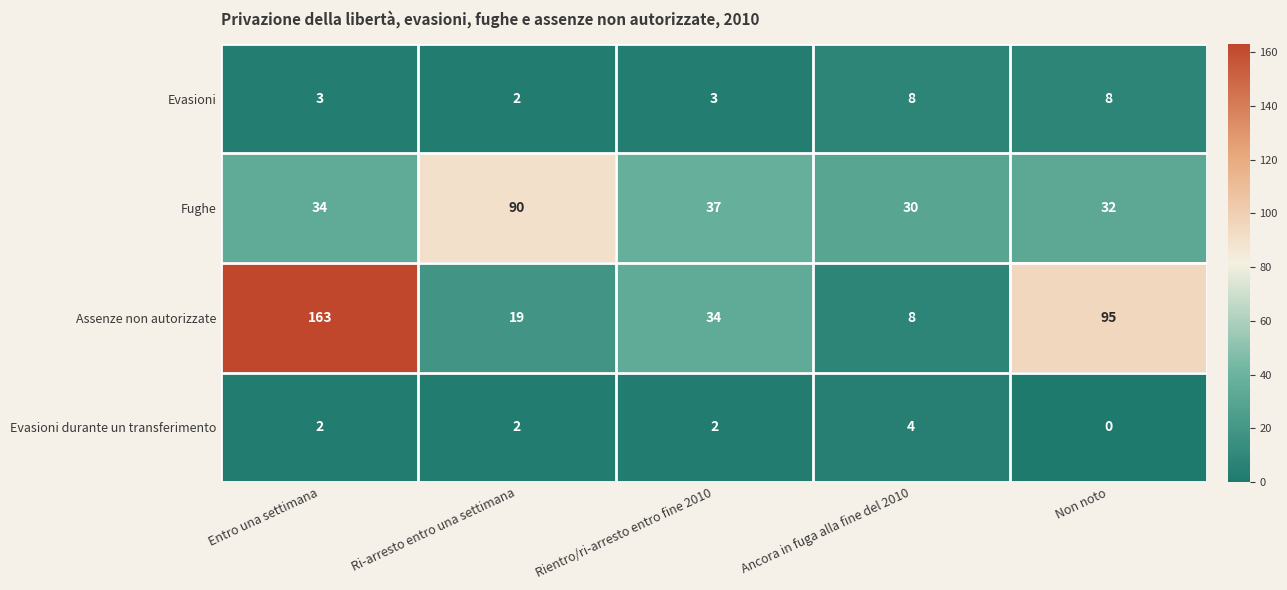

Which series has the largest range (max minus min)?

Assenze non autorizzate